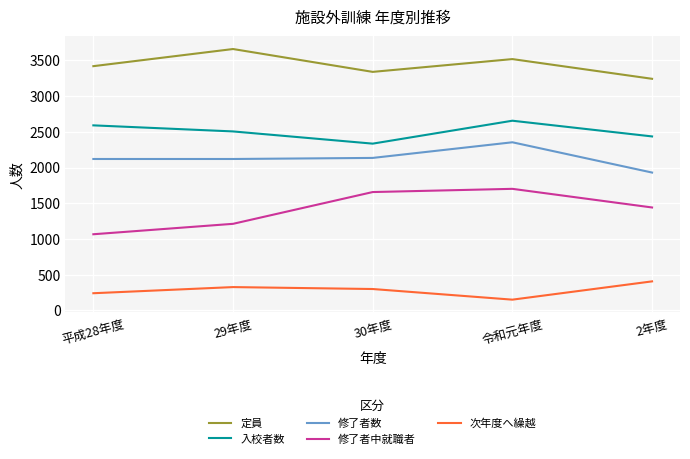

What is the value of the 修了者中就職者 point at the 5th from the left?

1441